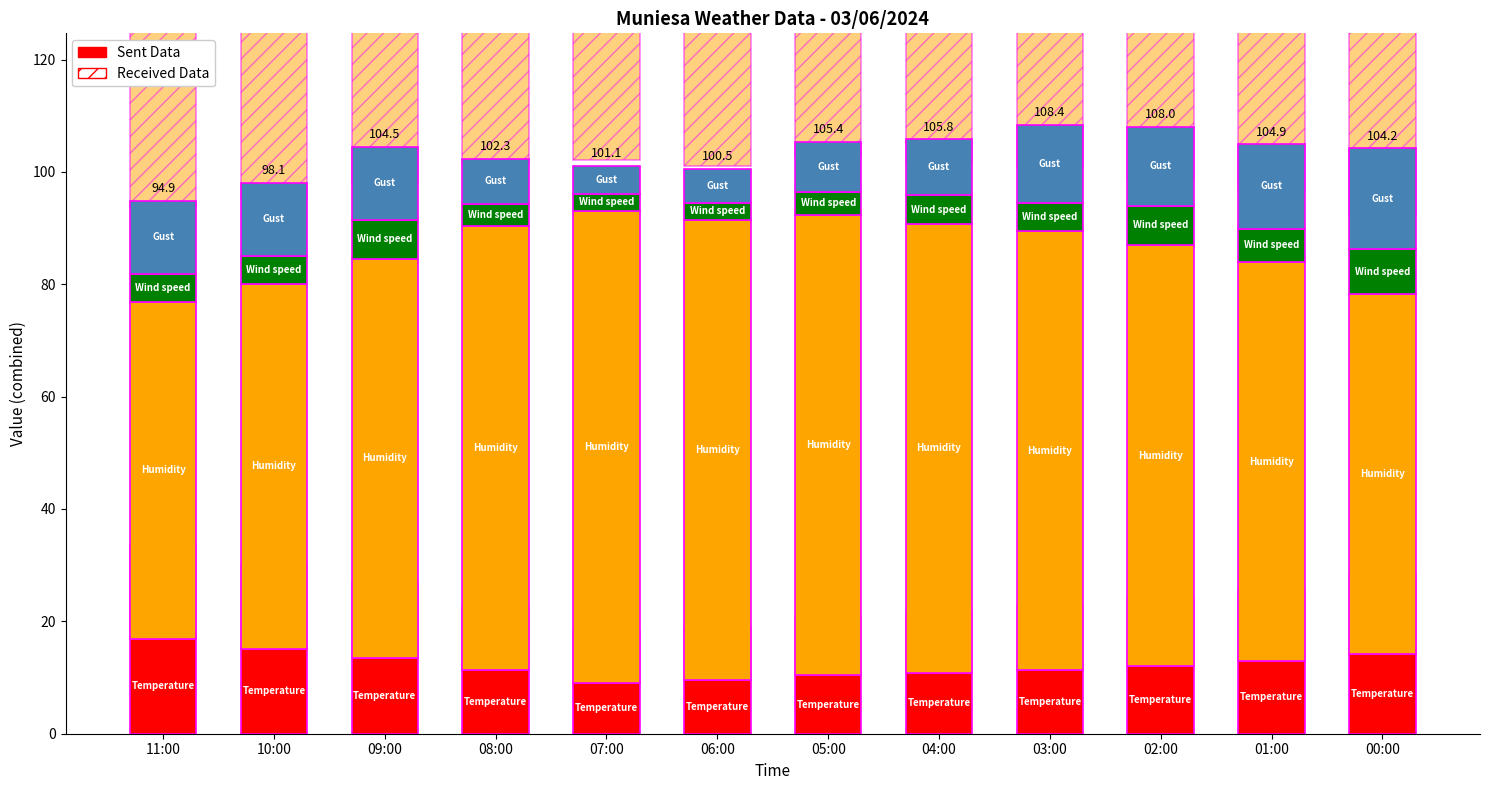

At 05:00, list the series in order from smallest to largest.

Wind speed, Gust, Temperature, Humidity